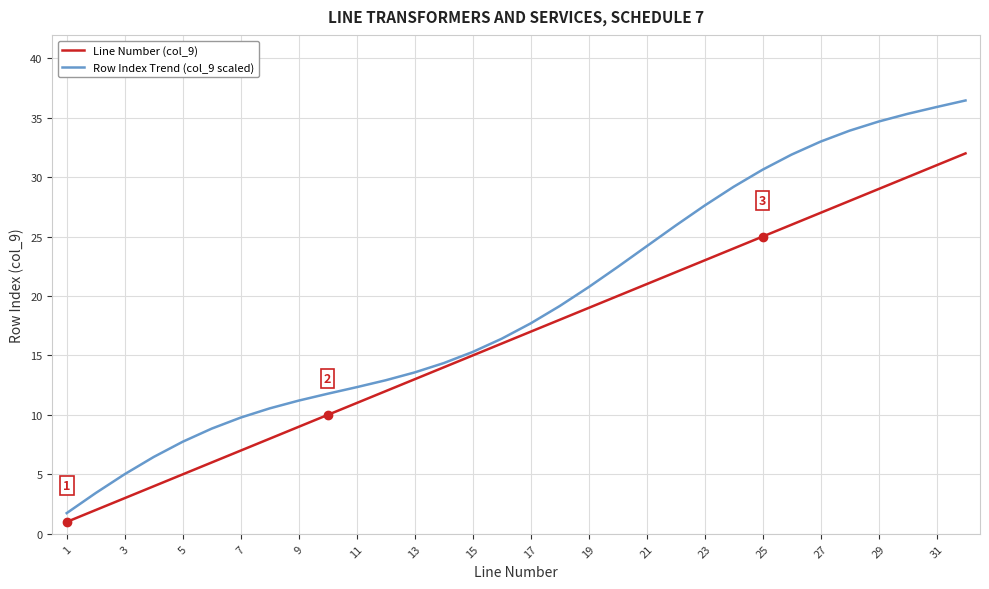

At how many categories does at least one series exceed 2?

31